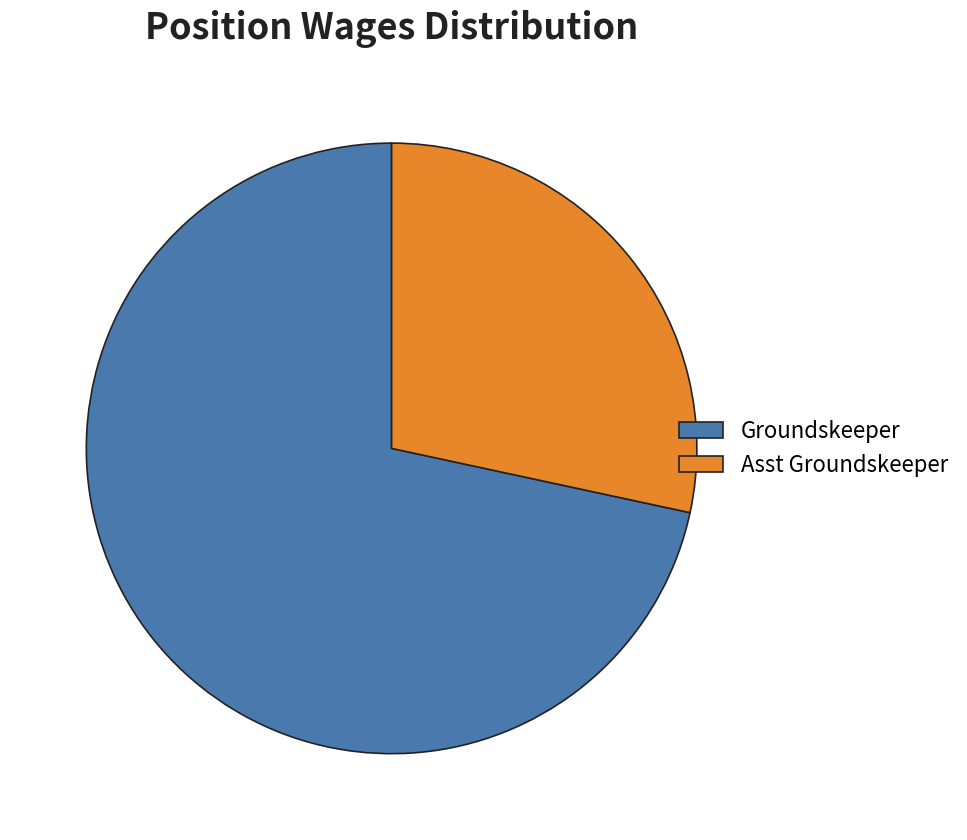

True or false: Groundskeeper accounts for 61% of the total.

False